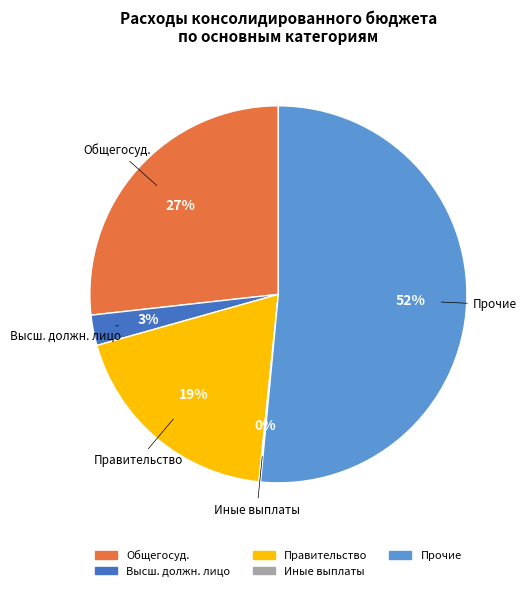

Is there any slice that represents more than half of the pie?

Yes